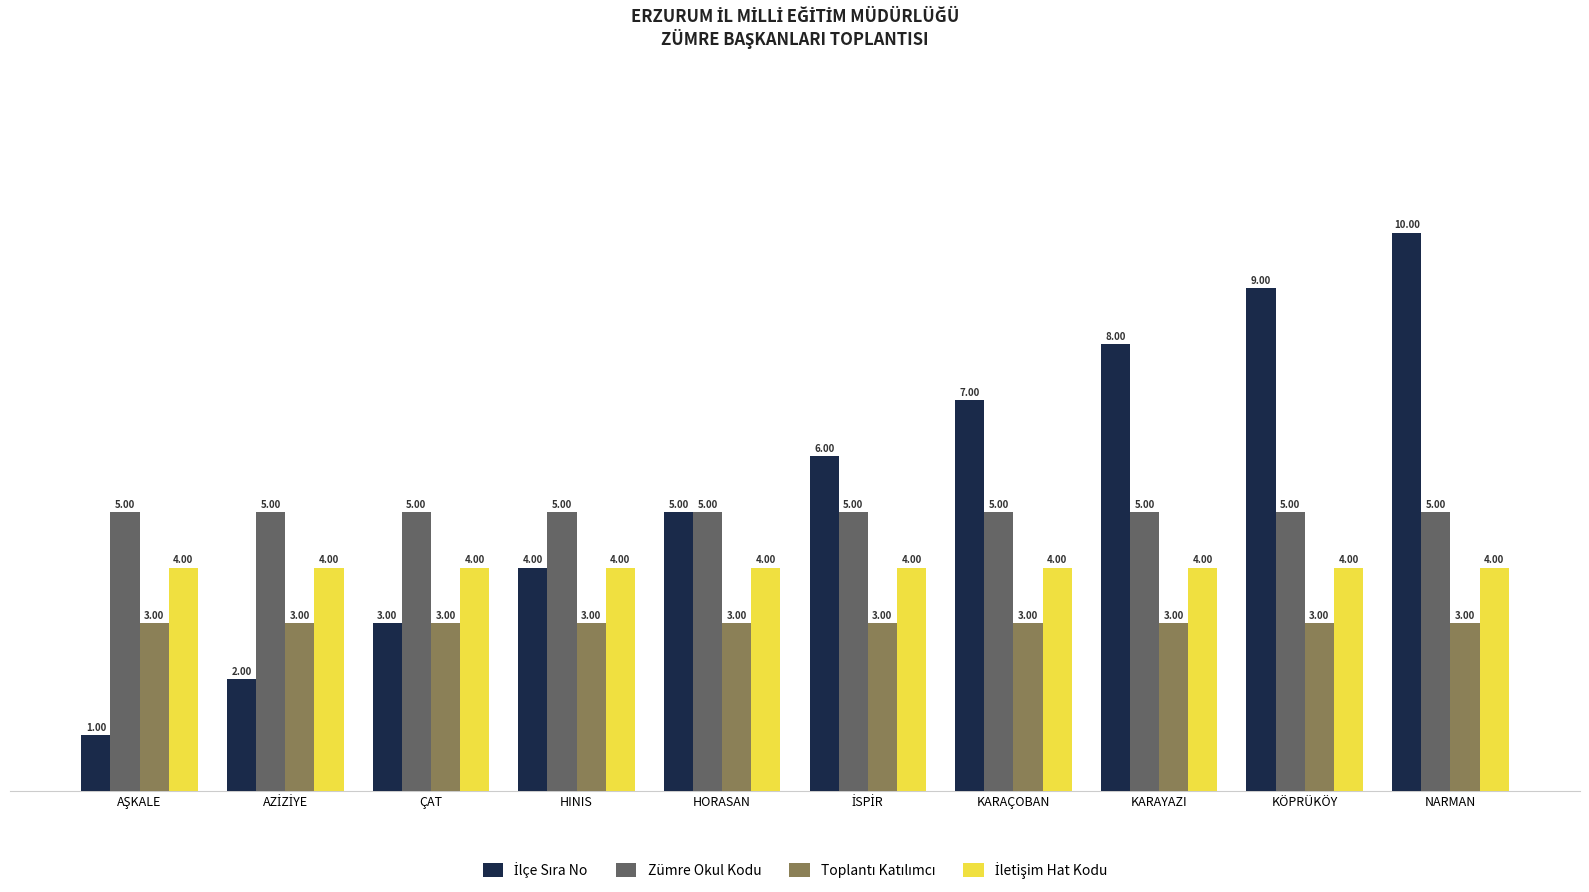

What position from the right is ÇAT?

8